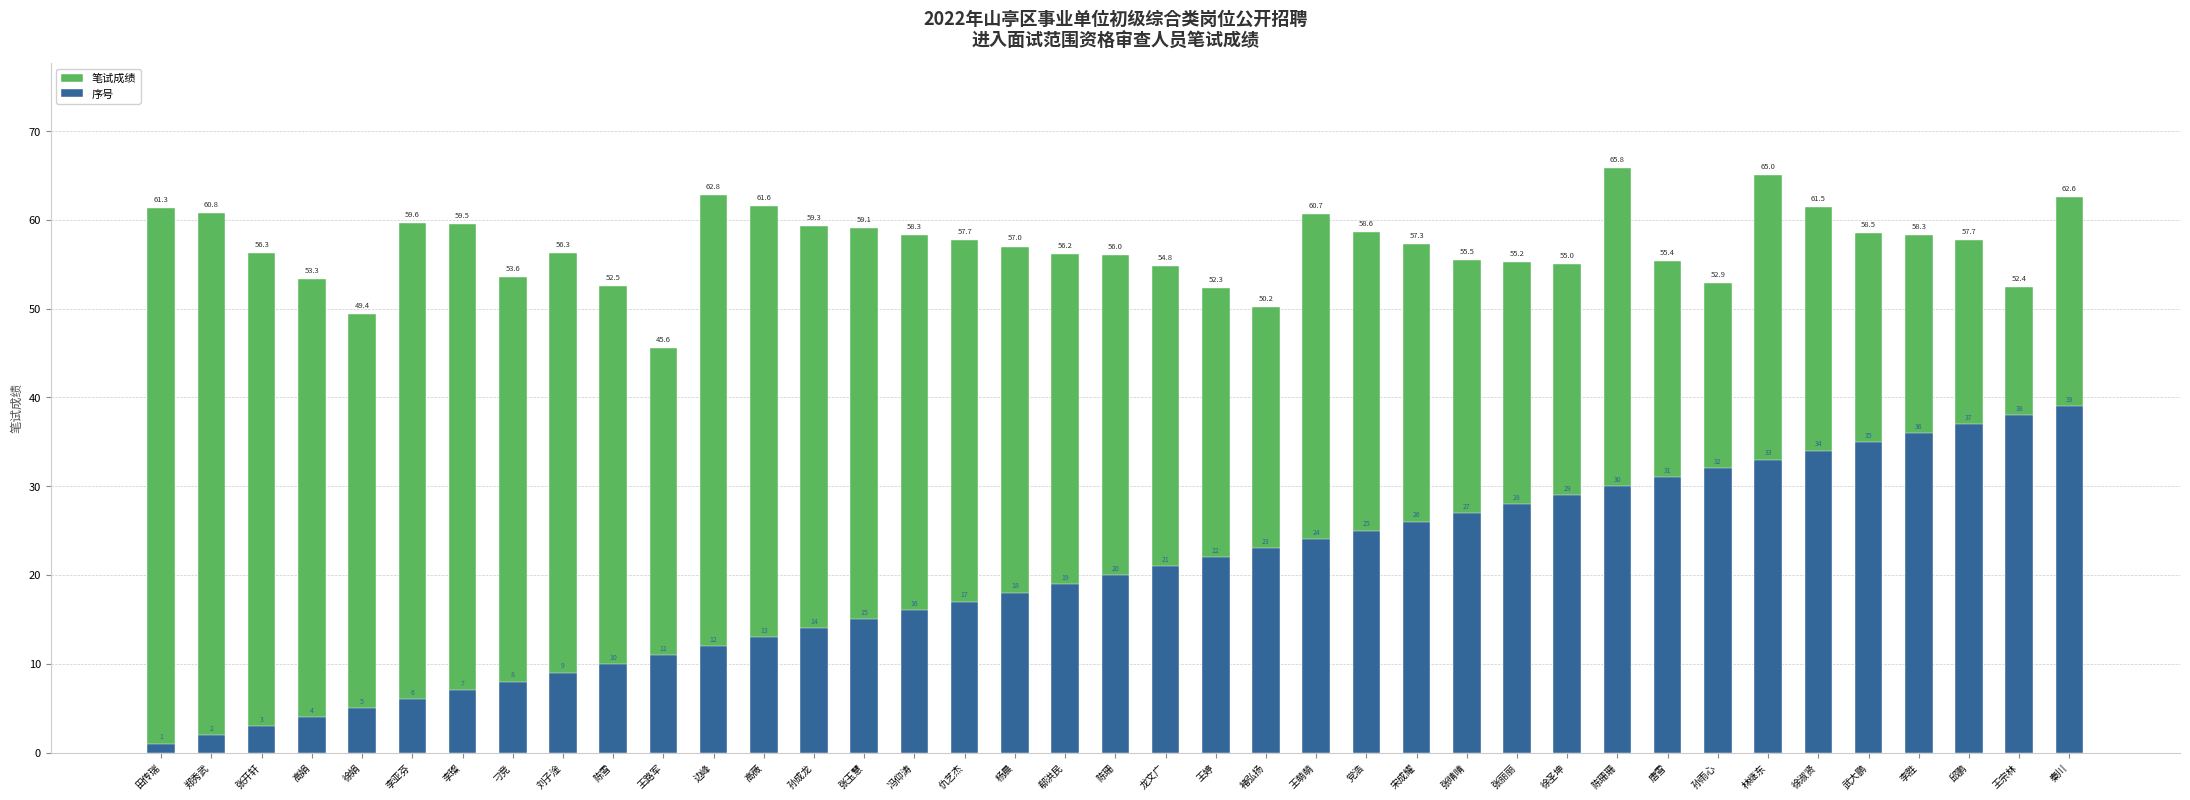

Where does the 序号 series first go above 20?

龙文广